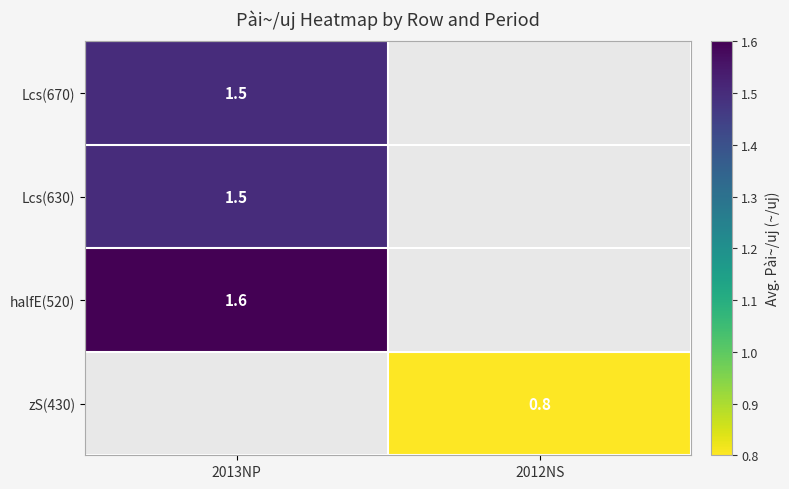

The value of zS(430) at 2012NS is 0.8. True or false?

True